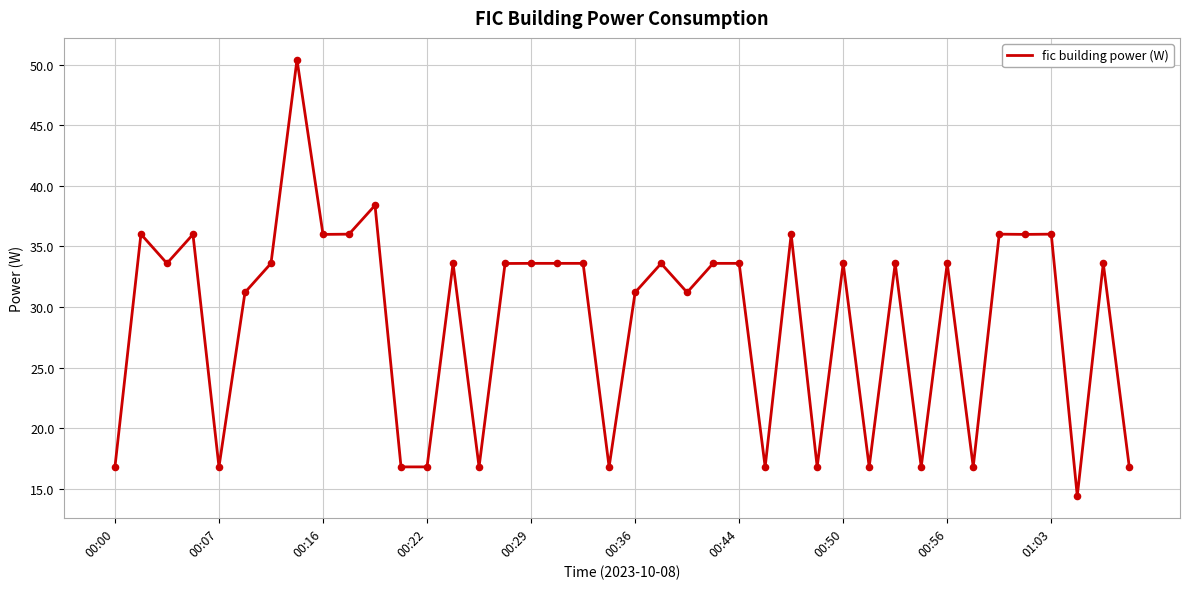

What is the greatest value displayed?

50.4